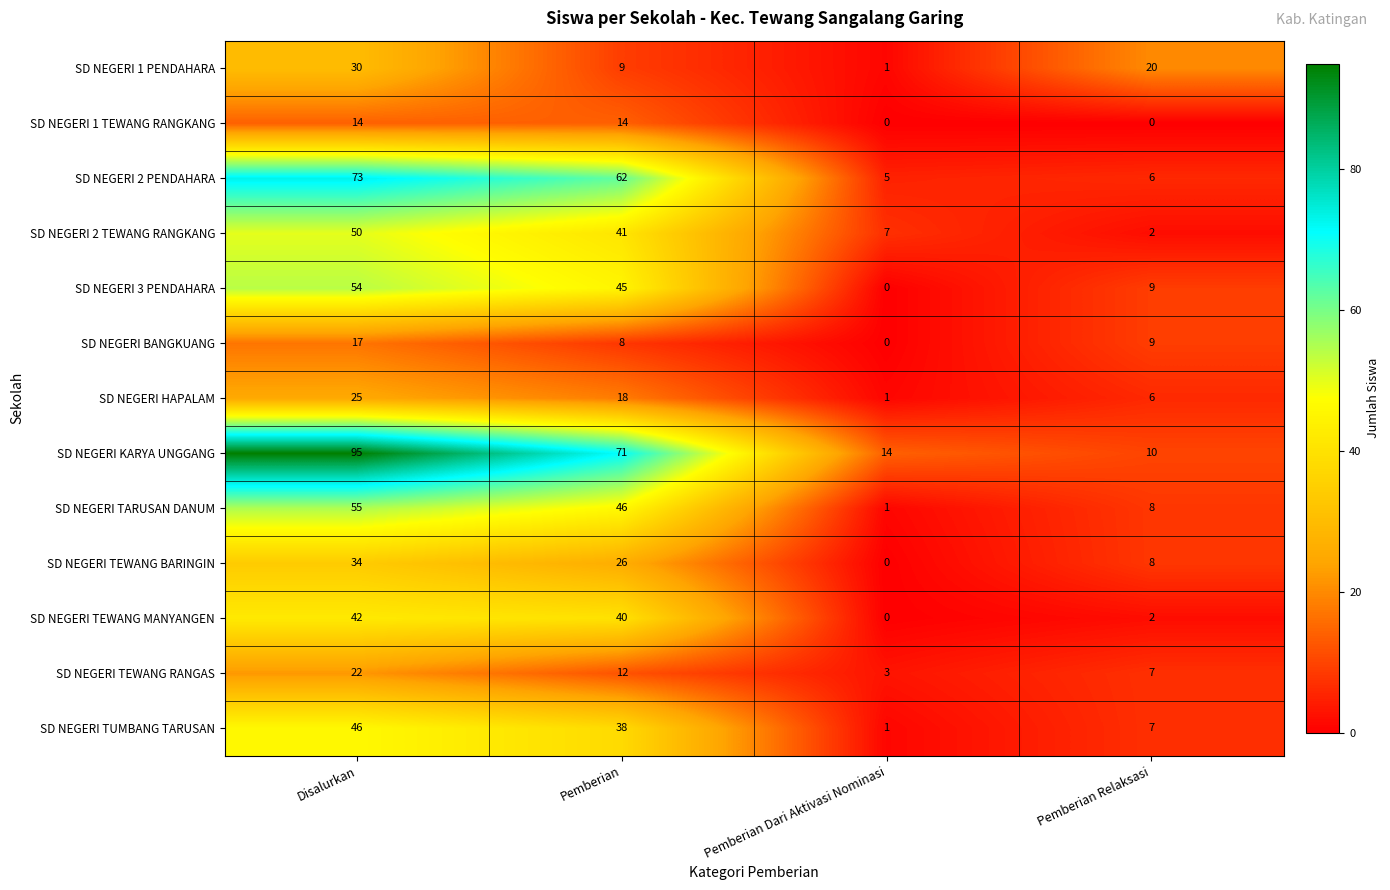

Which series has the widest spread of values?

SD NEGERI KARYA UNGGANG